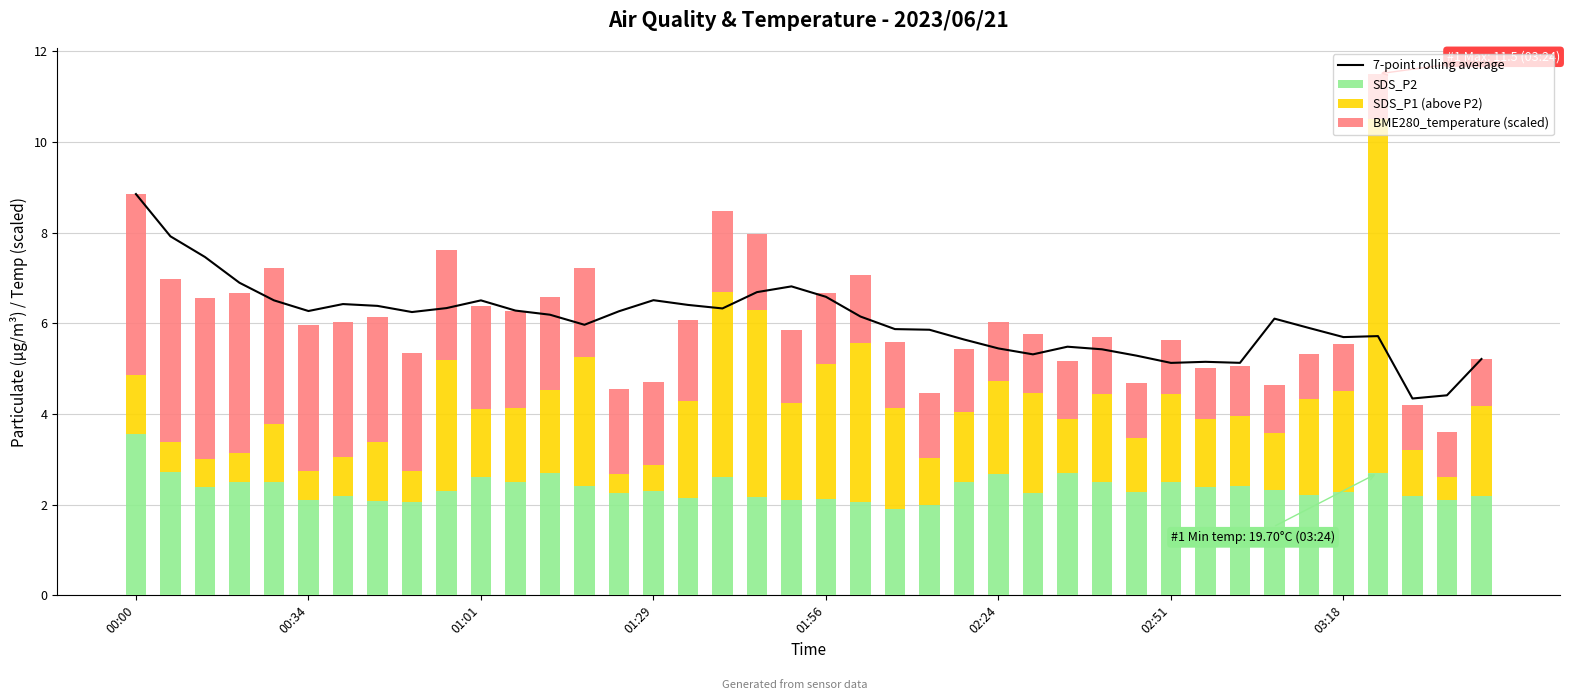

What is the minimum value for 7-point rolling average?

4.3